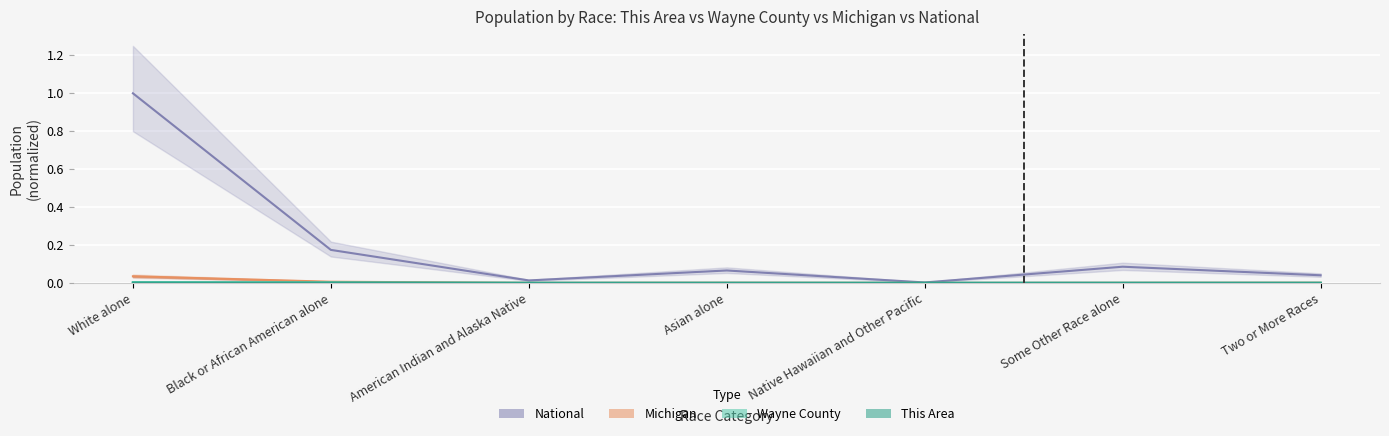

At which label does This Area reach its peak?

White alone